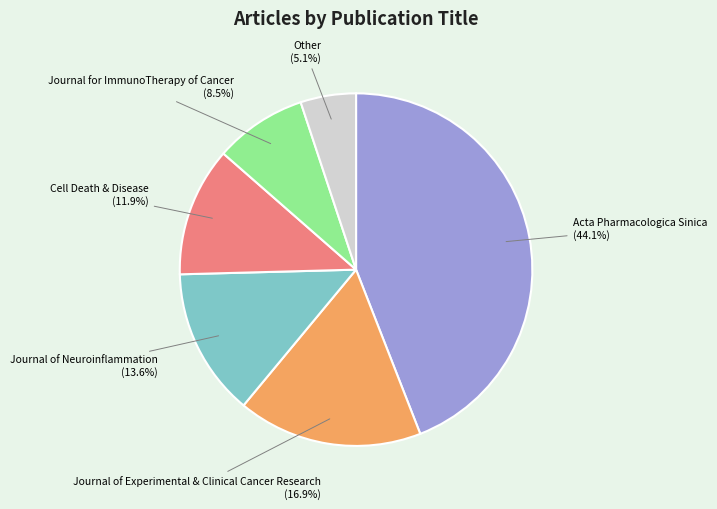

What percentage do Journal of Neuroinflammation and Journal of Experimental & Clinical Cancer Research together represent?

30.5%